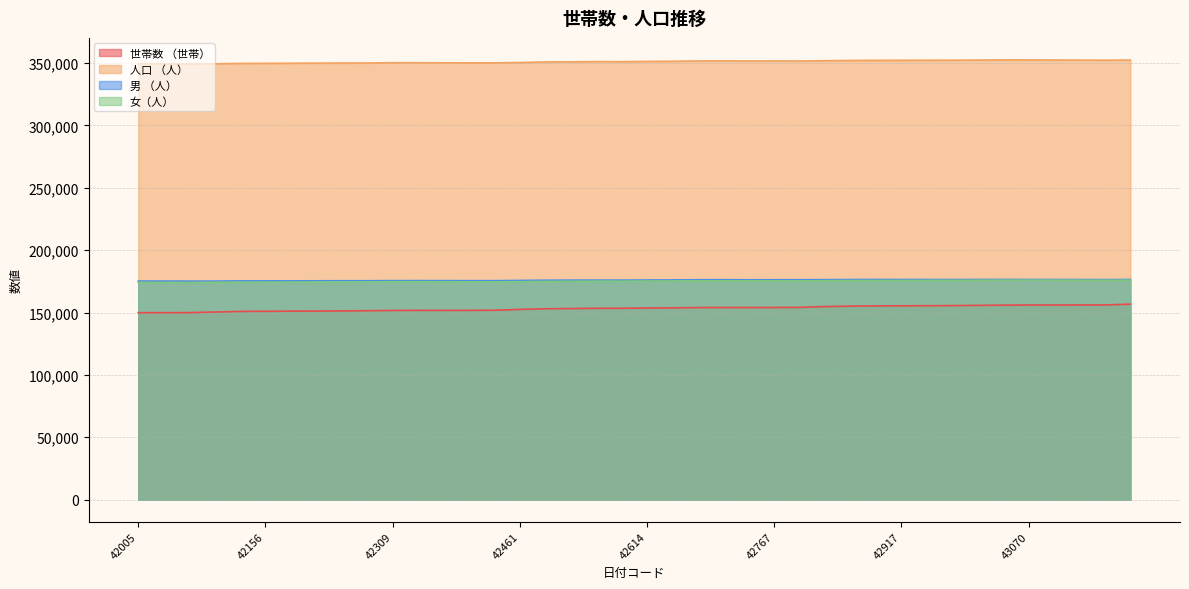

List the series in order of their peak value, highest first.

人口 （人）, 男 （人）, 女（人）, 世帯数 （世帯）